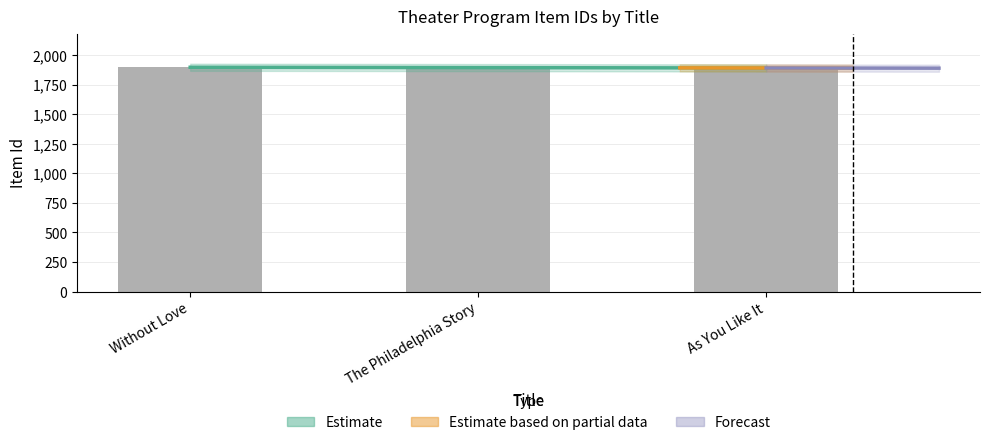

The chart shows a value of 978 at Without Love. True or false?

False